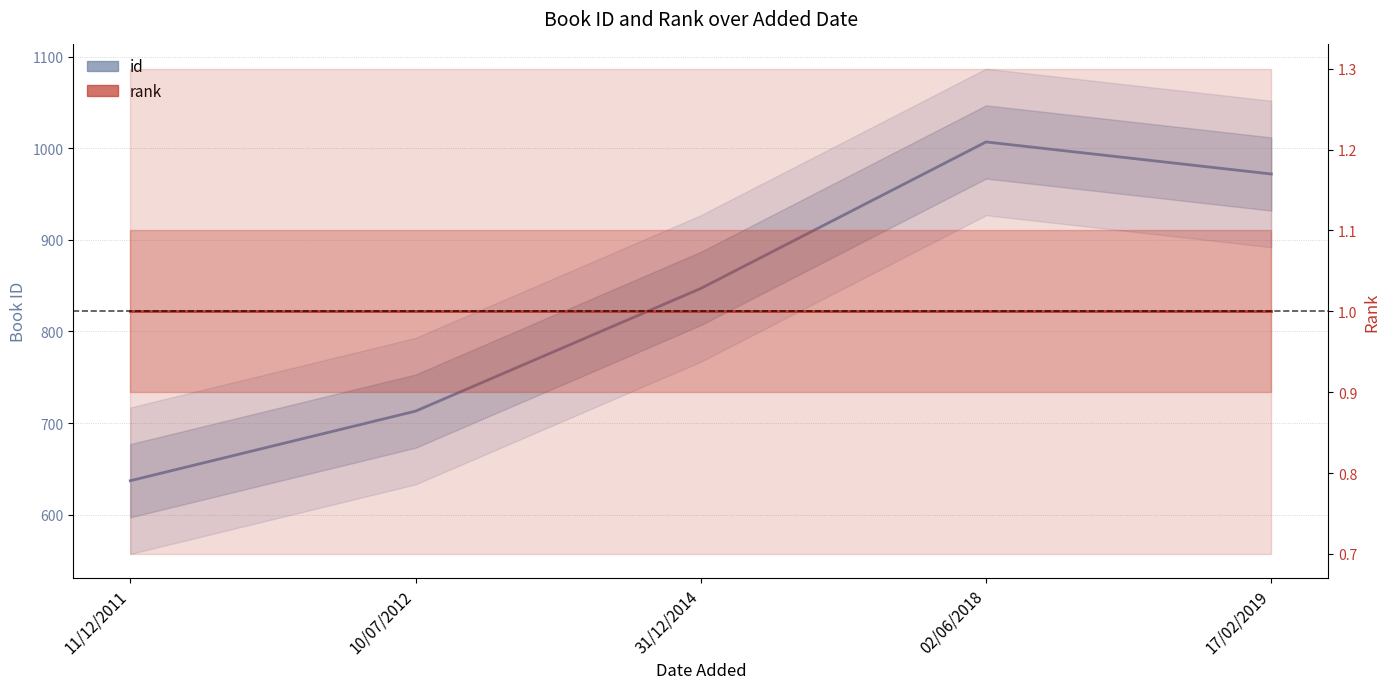

Which category has the lowest value across all series?

11/12/2011